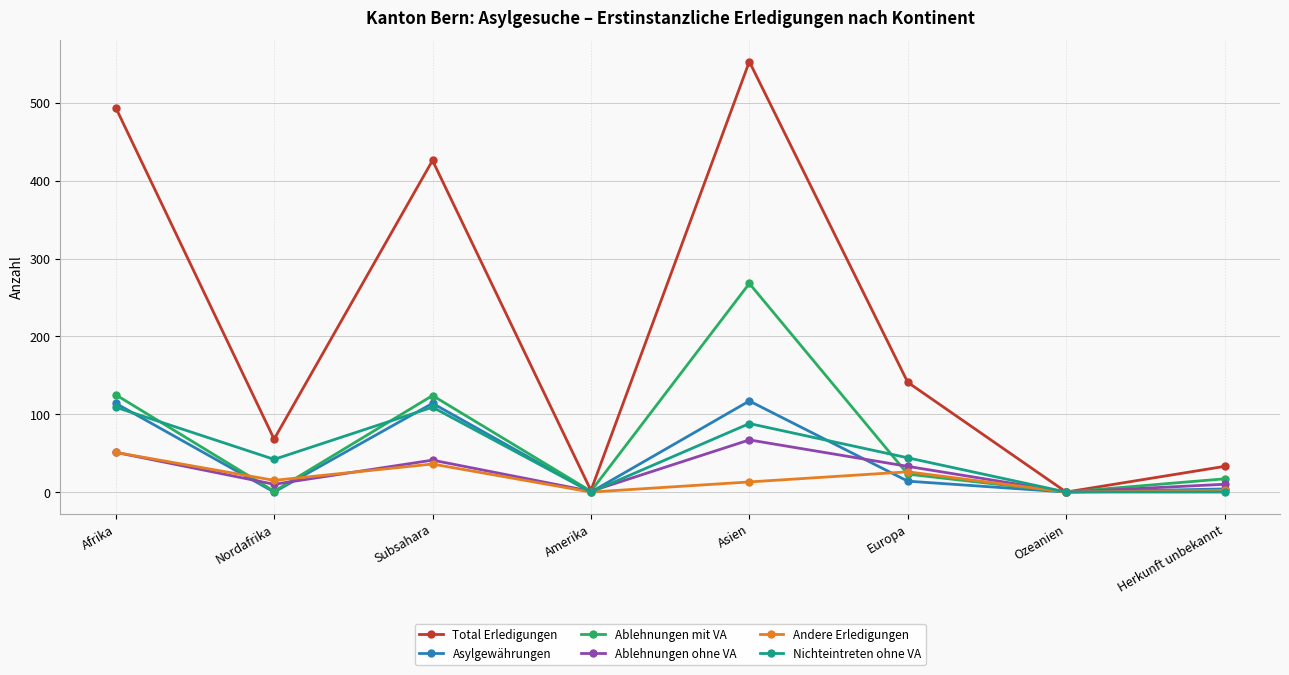

True or false: Total Erledigungen has a value of 141 at Europa.

True